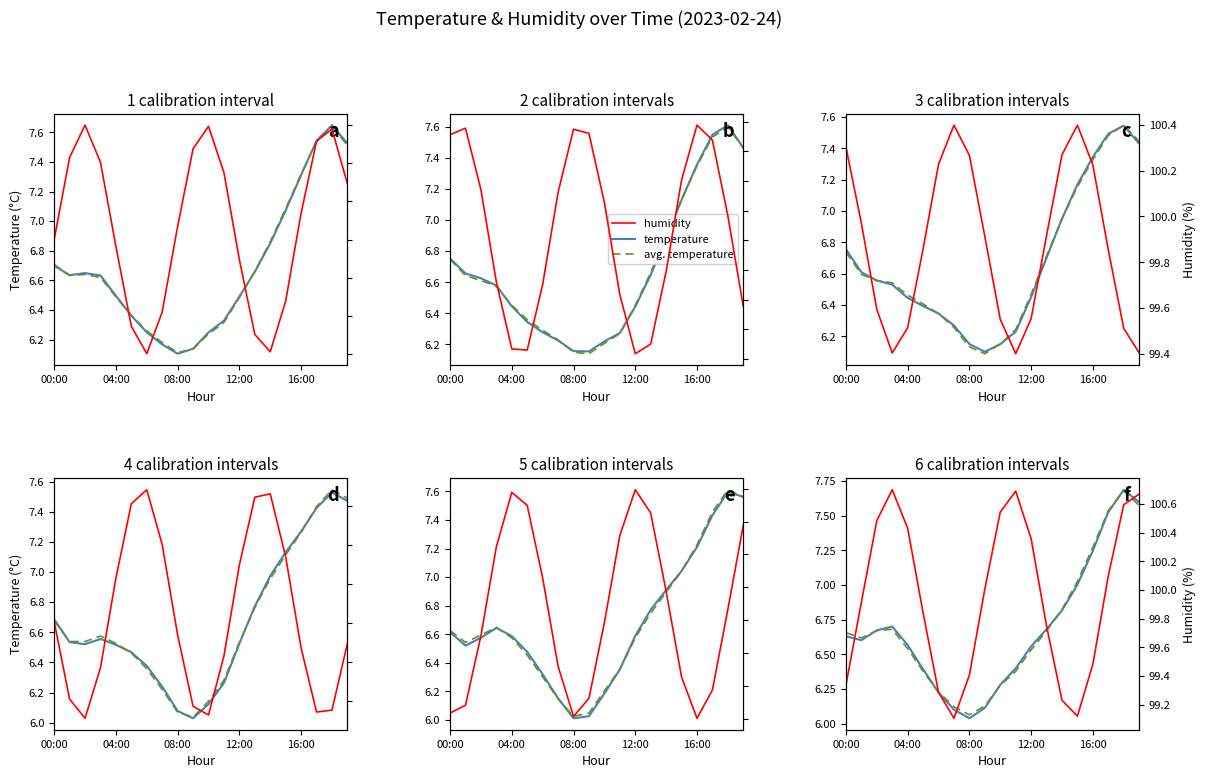

True or false: humidity and avg. temperature intersect in this chart.

False